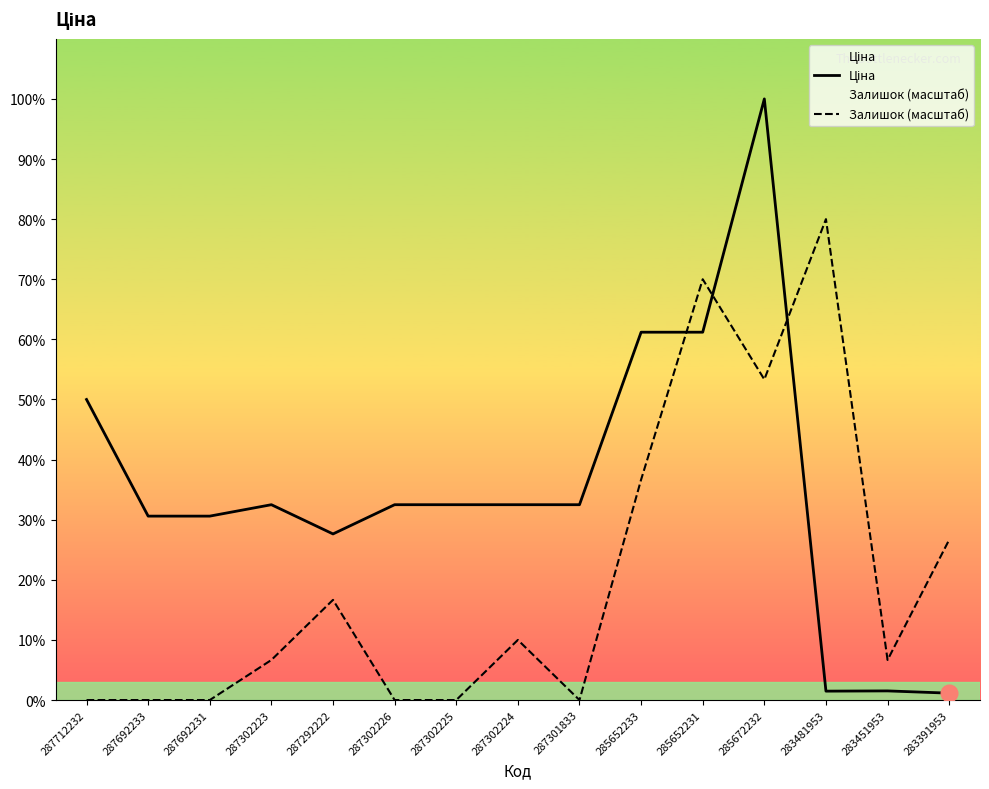

Reading right to left, transcribe all the data shown in this chart.

Ціна: 283391953=700.4	283451953=928.3	283481953=904.3	285672232=61024.7	285652231=37343.0	285652233=37343.0	287301833=19831.1	287302224=19831.1	287302225=19831.1	287302226=19831.1	287292222=16863.2	287302223=19831.1	287692231=18671.5	287692233=18671.5	287712232=30512.3
Залишок (масштаб): 283391953=16273.3	283451953=4068.3	283481953=48819.8	285672232=32546.5	285652231=42717.3	285652233=22375.7	287301833=0.0	287302224=6102.5	287302225=0.0	287302226=0.0	287292222=10170.8	287302223=4068.3	287692231=0.0	287692233=0.0	287712232=0.0